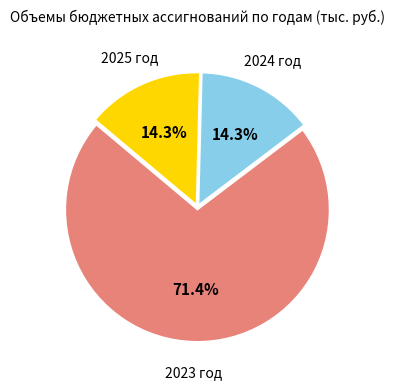

To the nearest percent, what is the difference between the largest and smallest slice percentages?

57%